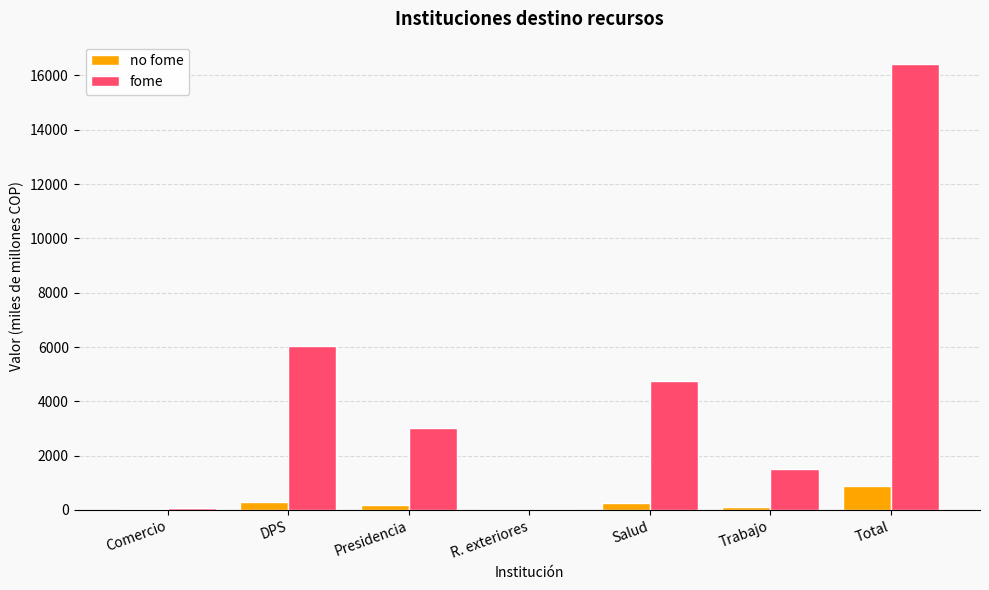

Which series changed the most between R. exteriores and Total?

fome